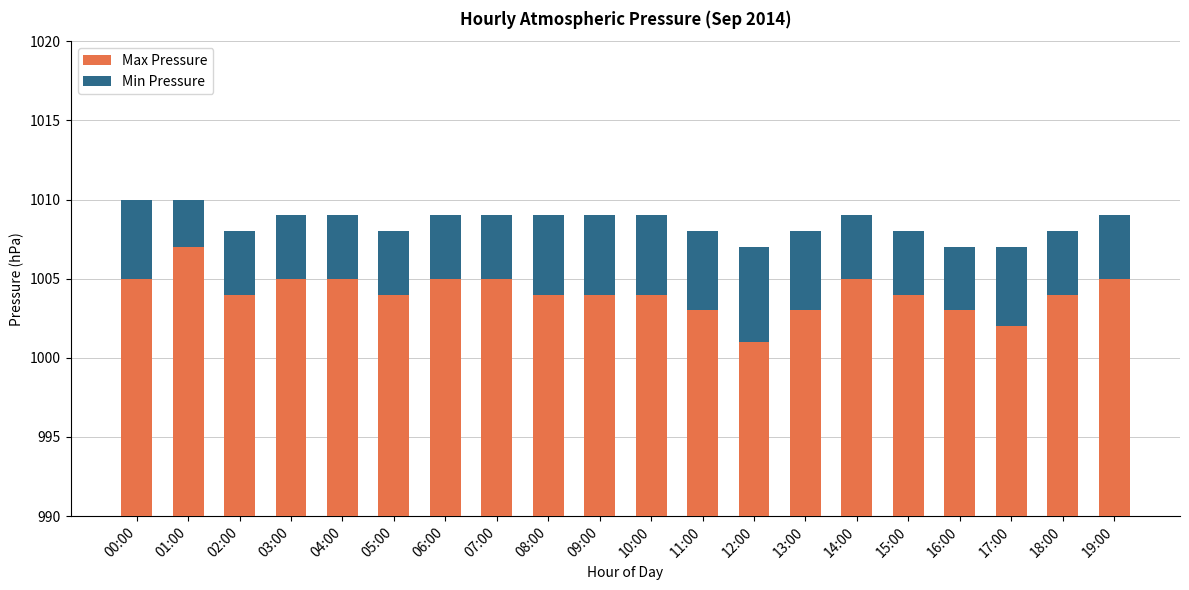

Does the chart contain any negative values?

No